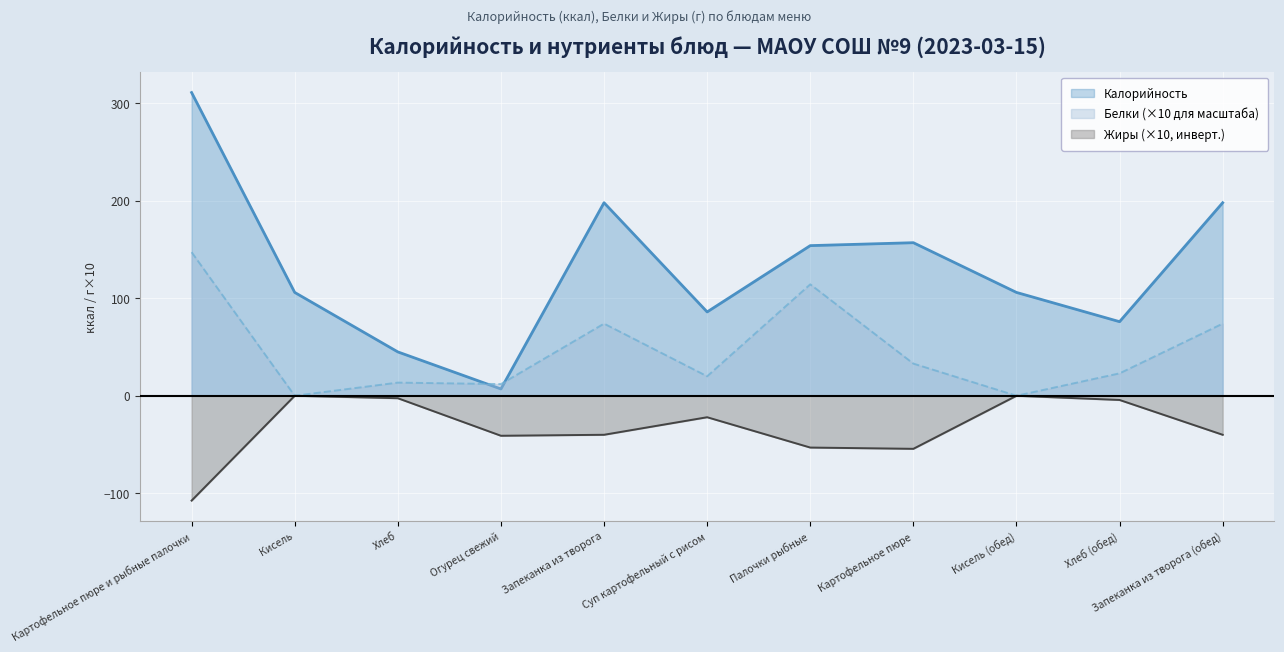

How many categories are shown in the chart?

11